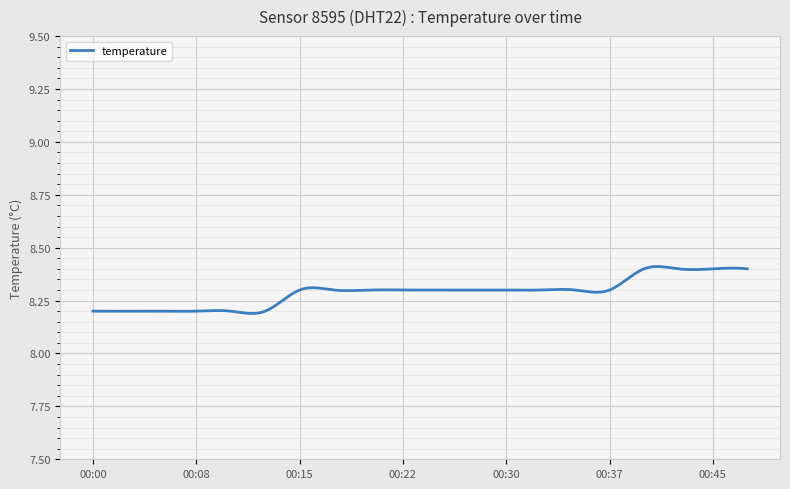

What is the value of the 1st point from the left?

8.2